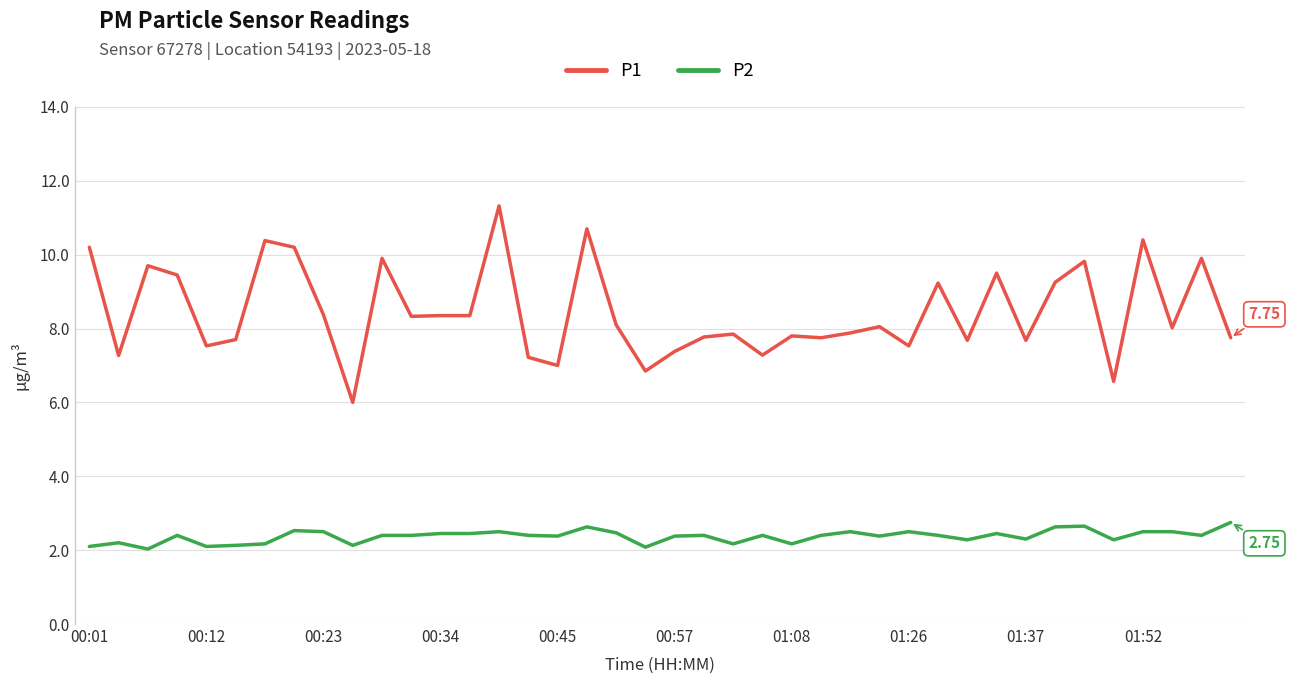

True or false: P1 and P2 cross at least once.

False